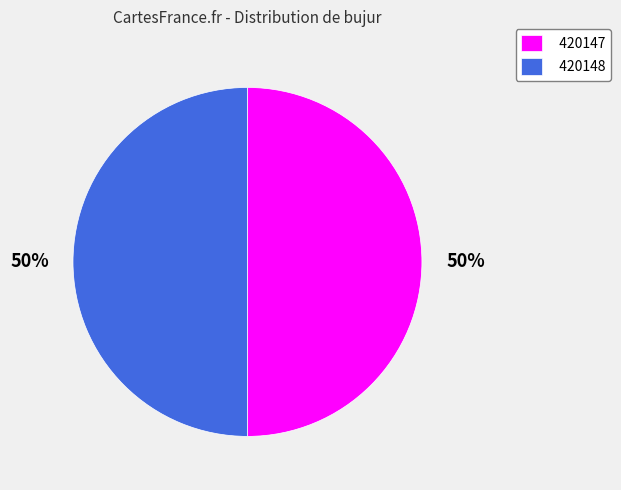

True or false: 420147 accounts for 50% of the total.

True